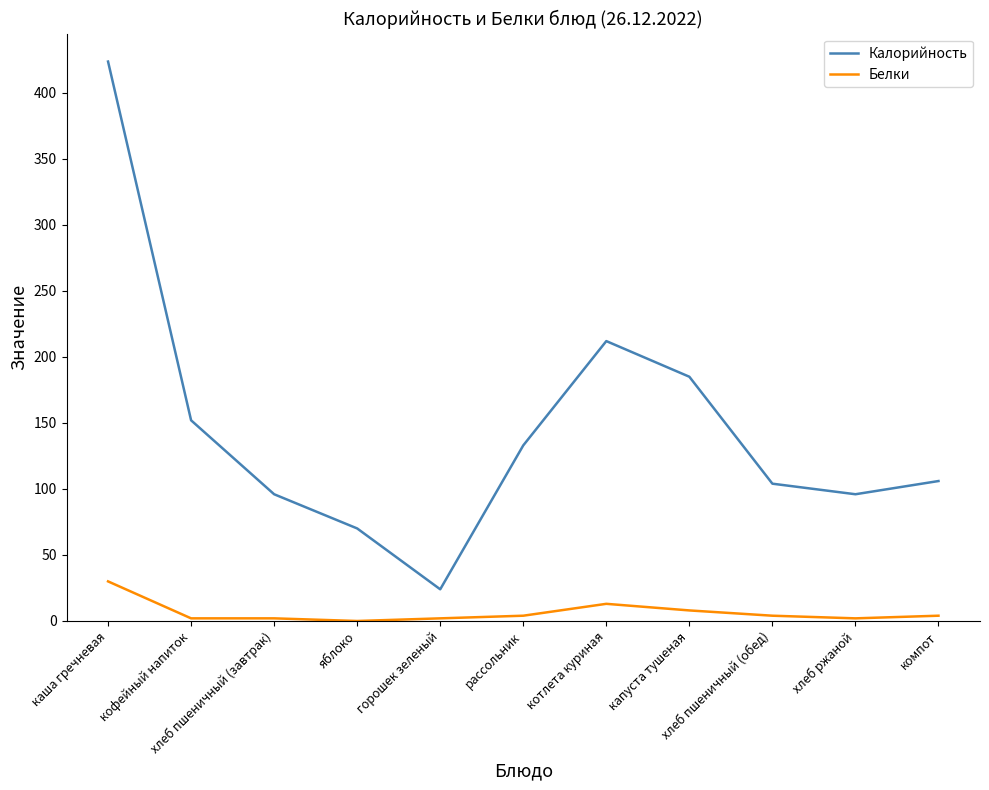

What is the average value of the Белки series?

6.5